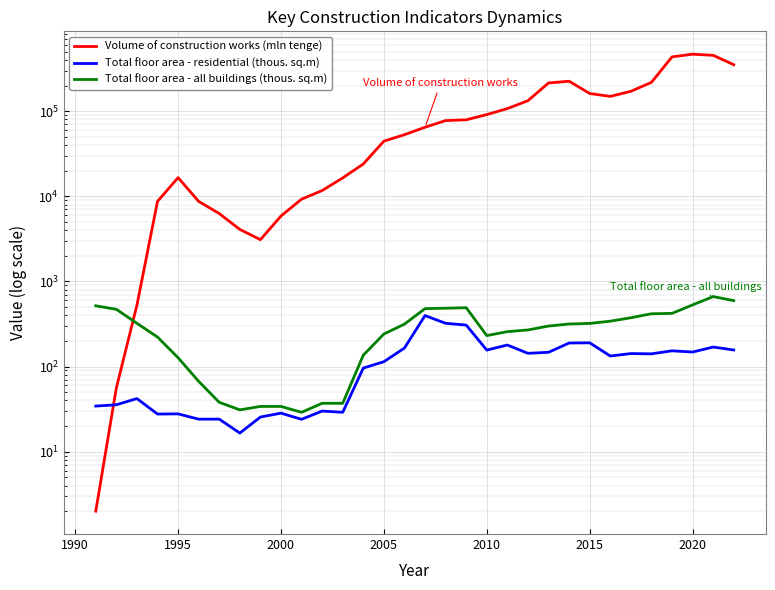

Which series has the largest total across all categories?

Volume of construction works (mln tenge)